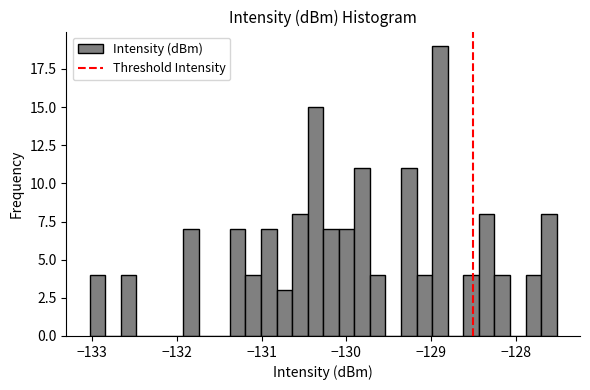

Around what value on the x-axis is the tallest bar? Give the approximate position of its centre, as read against the axis.

-128.9